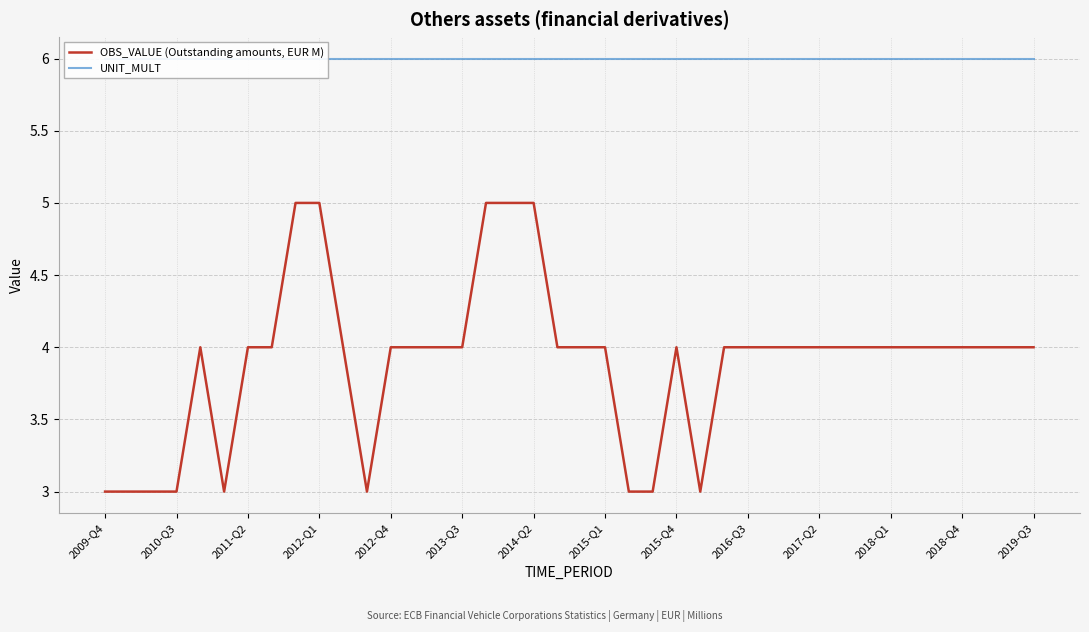

What is the smallest value displayed?

3